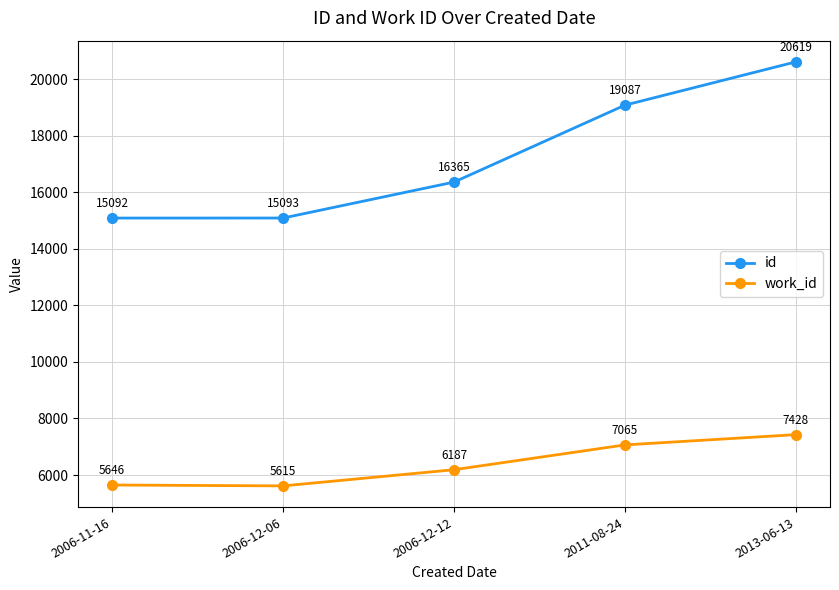

Read the work_id value at 2006-12-12, to the nearest 10.

6190